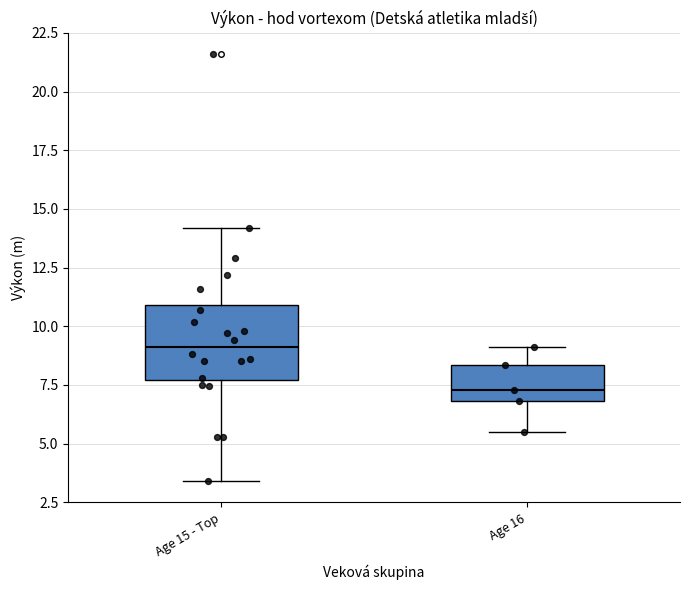

Which box's median line is the highest?

Age 15 - Top